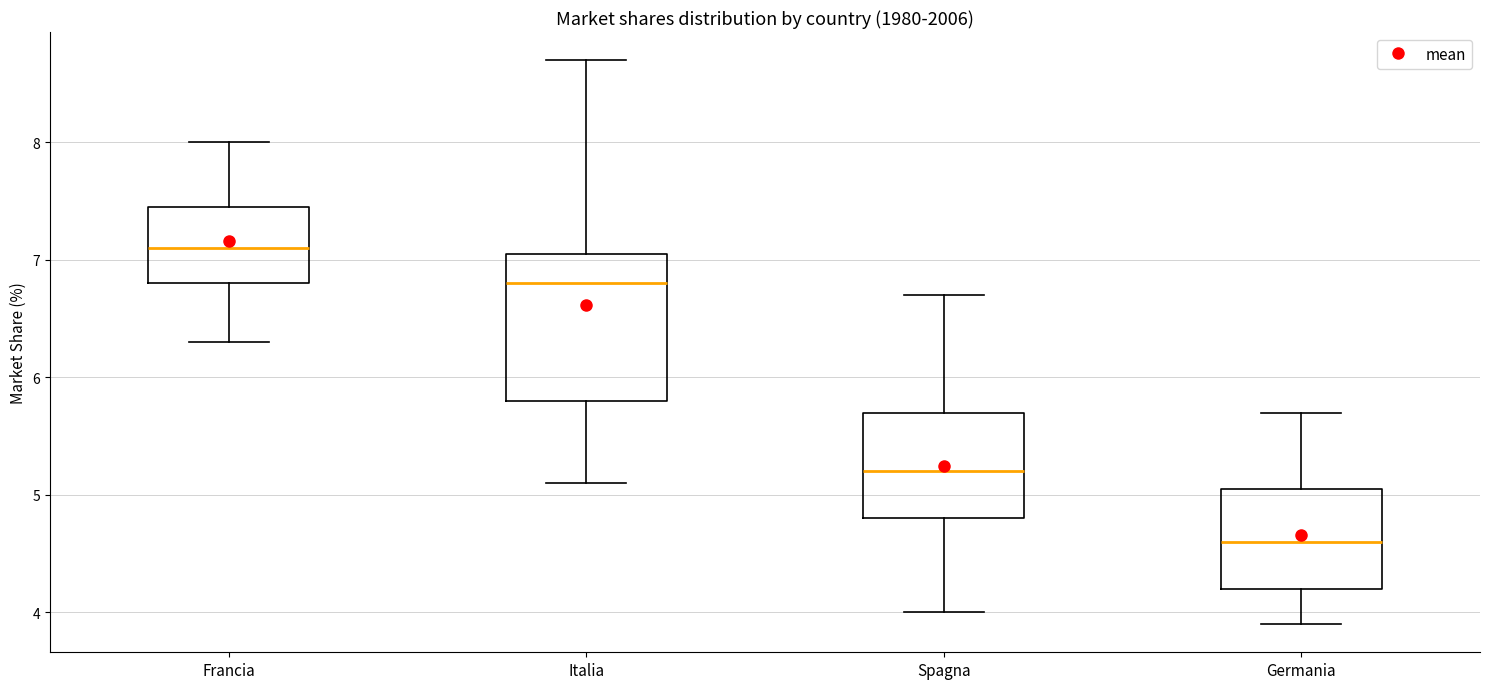

Where is the lower edge of the box for Francia on the y-axis? The values are not printed on the chart, so give them approximately, as read against the axis.

6.8